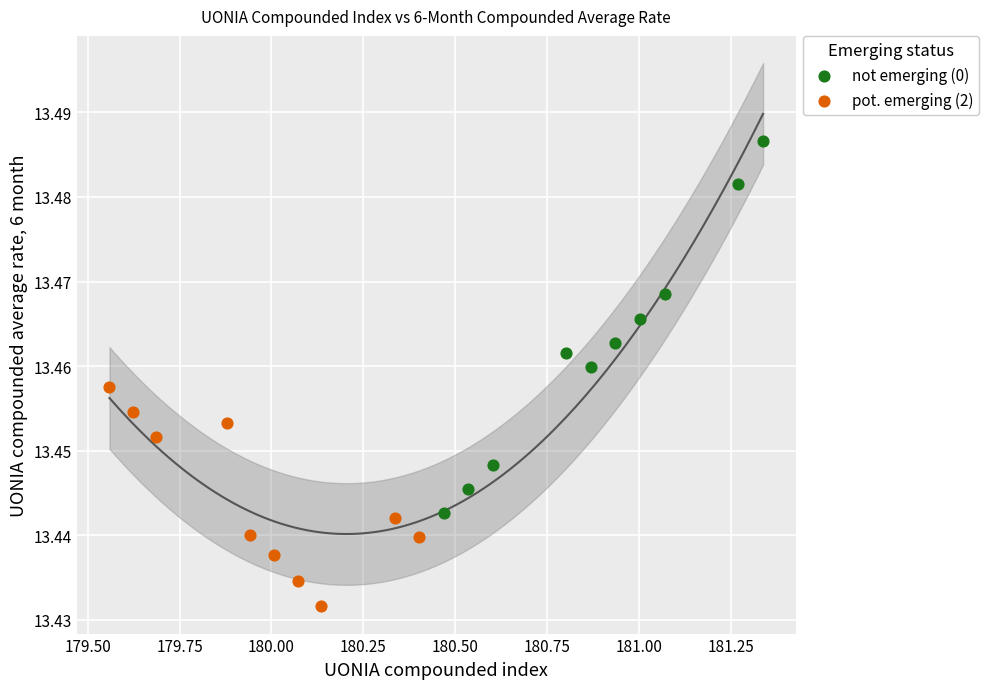

Which series reaches the minimum Y coordinate?

pot. emerging (2)